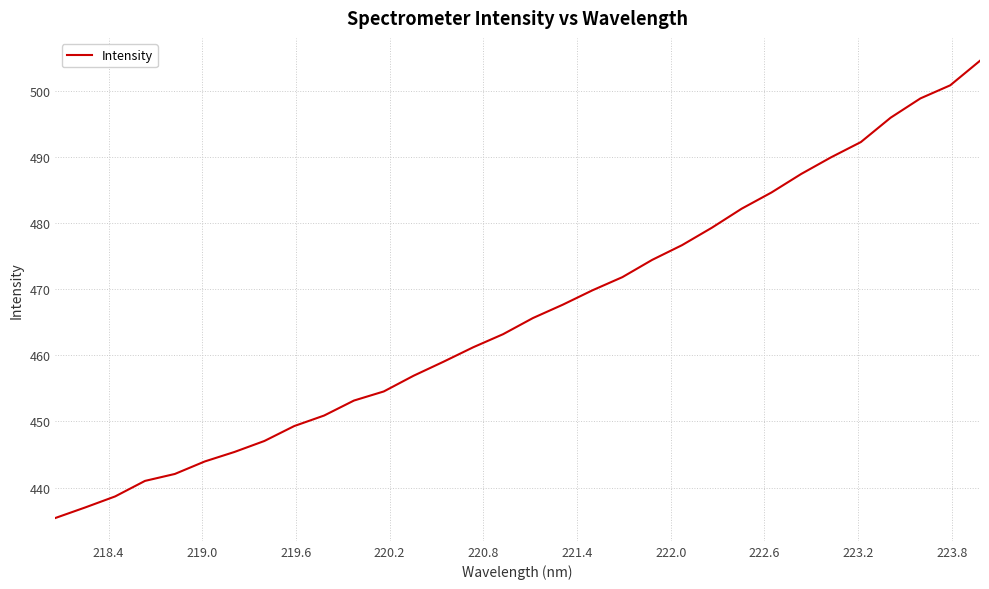

What is the smallest value displayed?

435.4